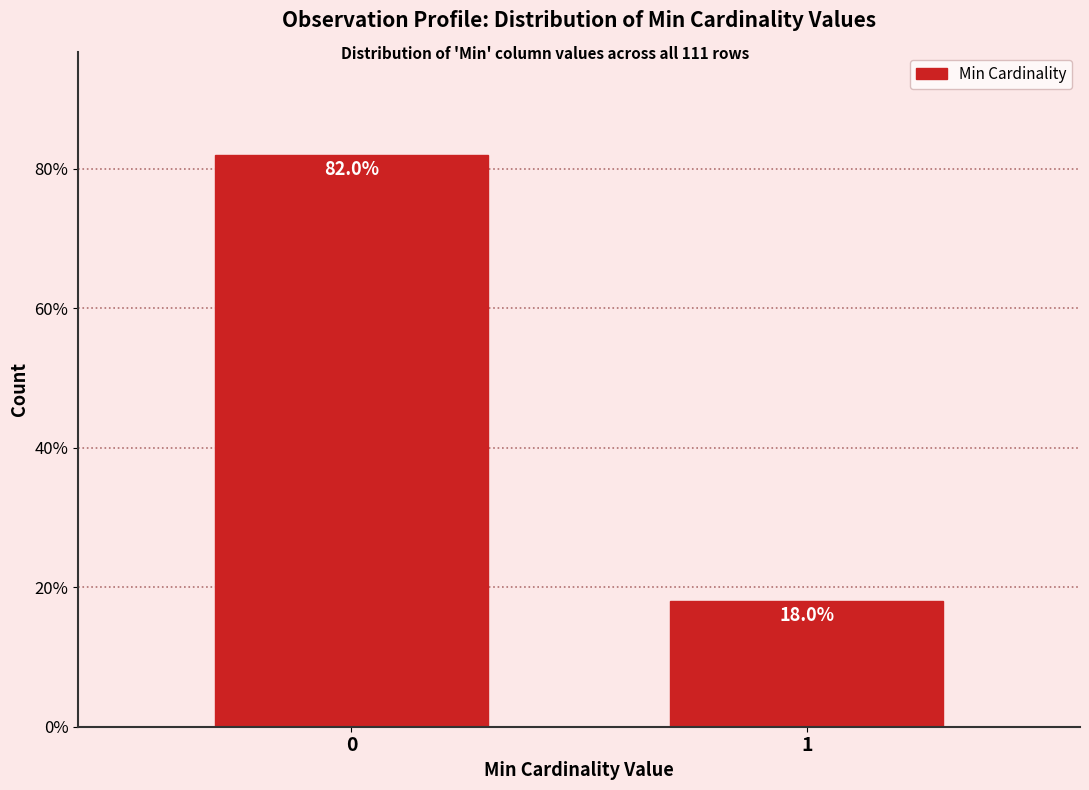

Reading right to left, extract all data points from this chart.

1=18.0	0=82.0